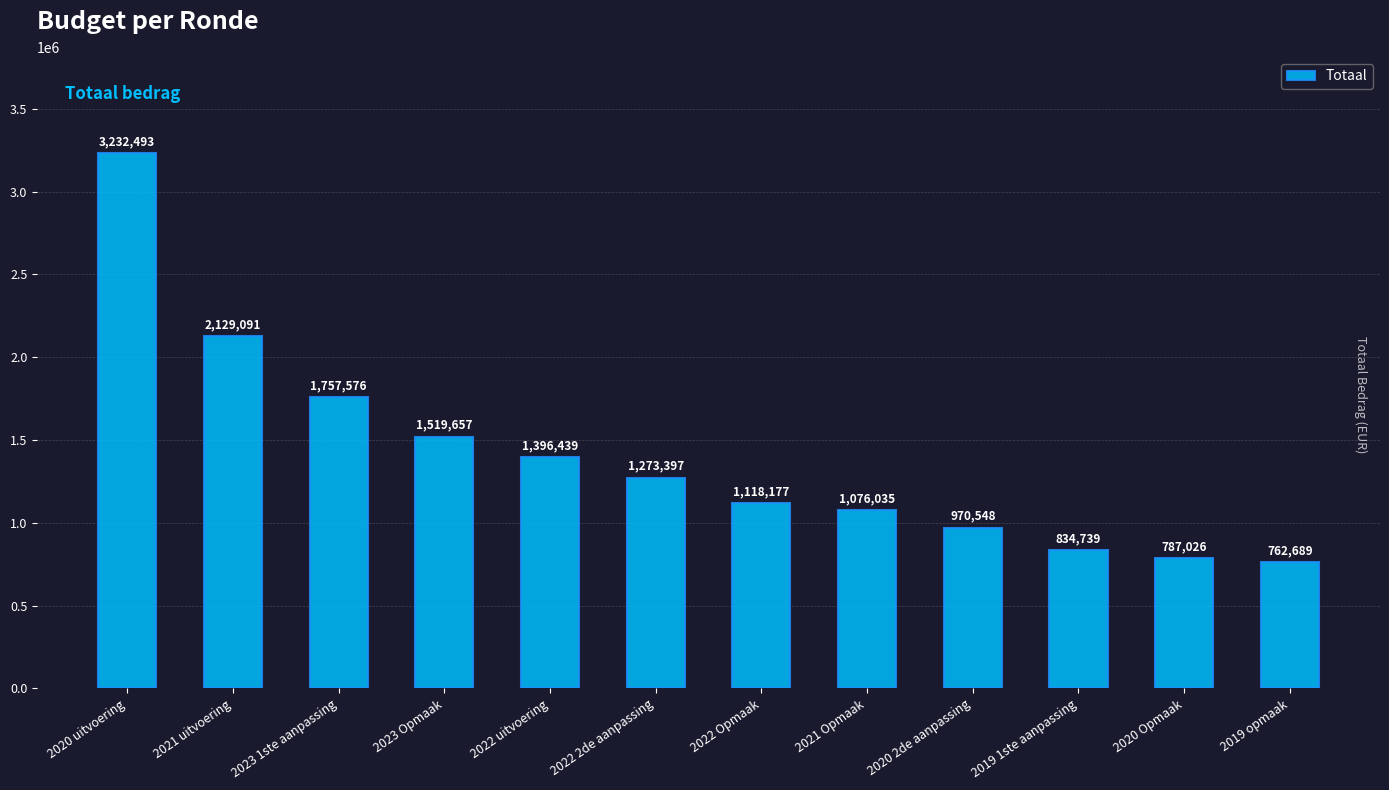

What is the change in value from 2022 2de aanpassing to 2021 Opmaak?

-197362